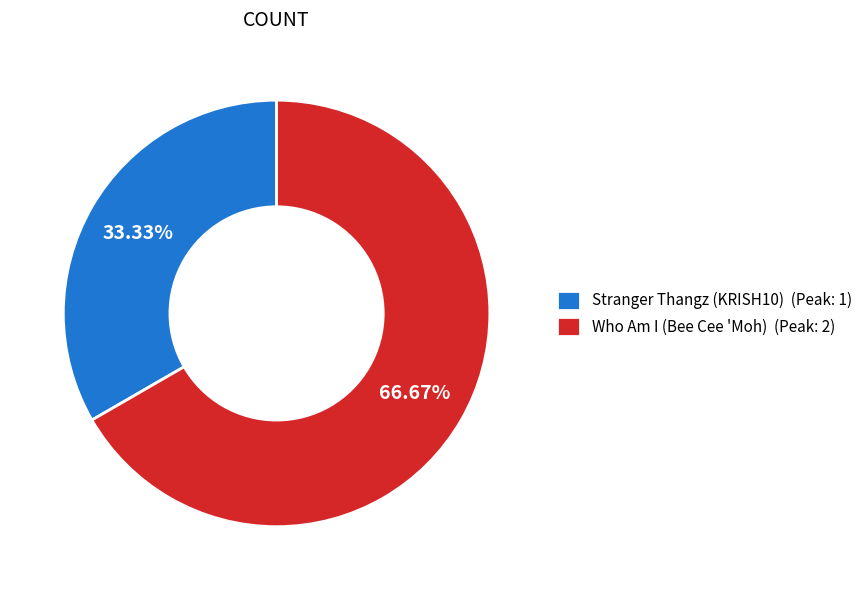

Count the number of slices in the pie.

2